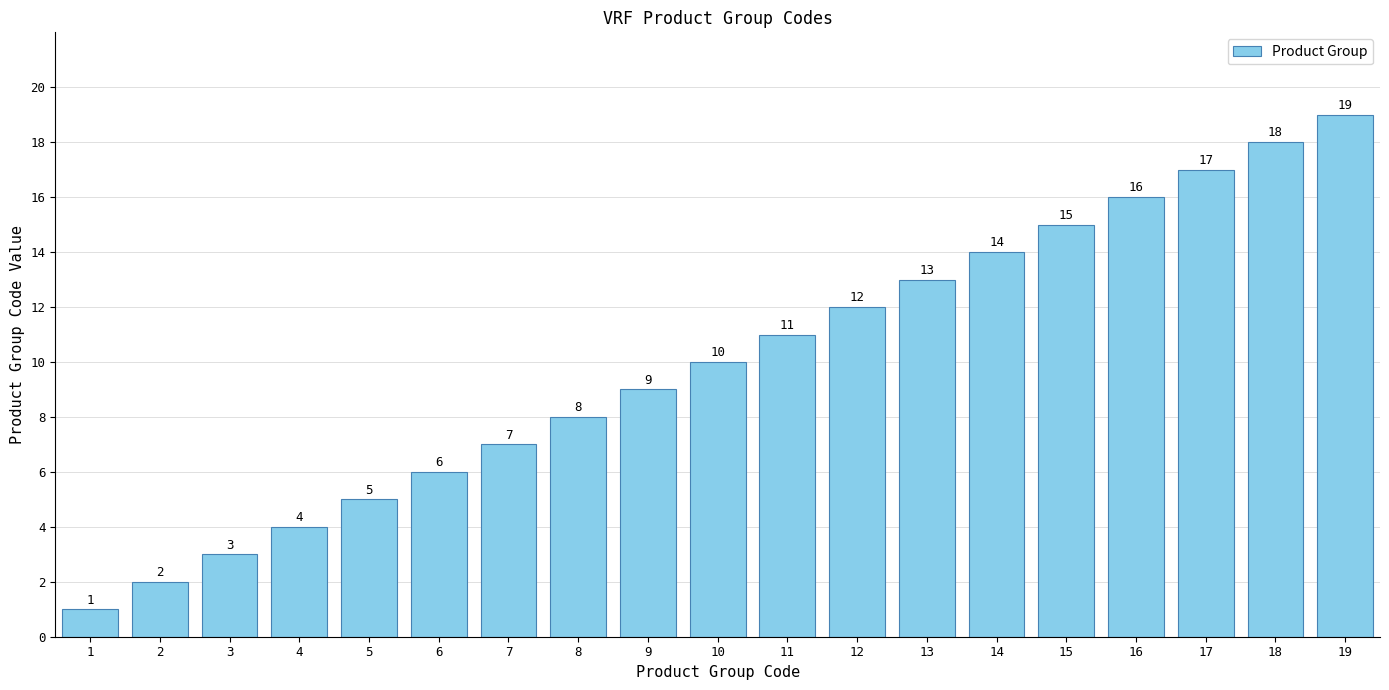

What is the difference between the maximum and second lowest values?

17